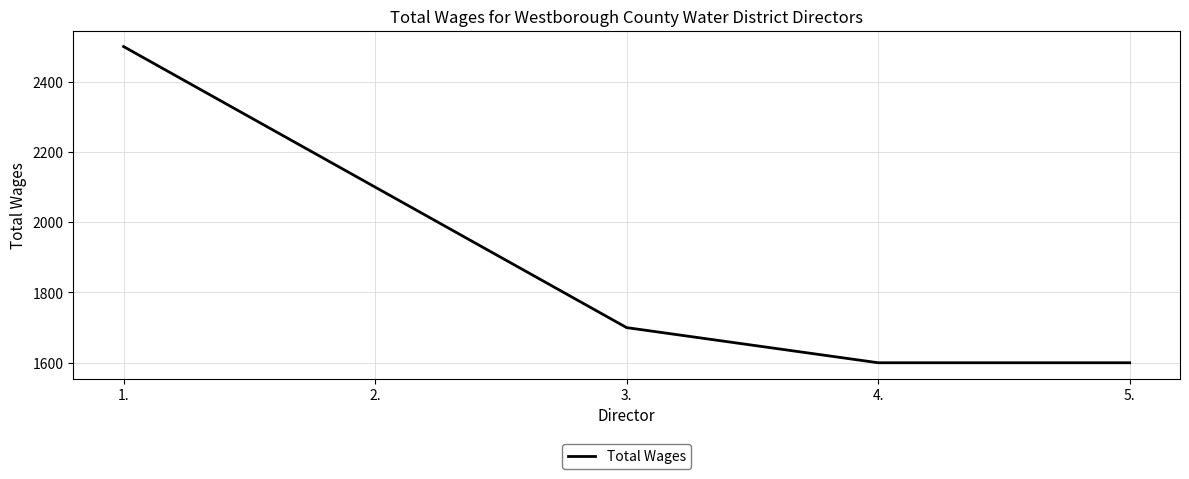

What is the sum of the values at 2. and 1.?

4600